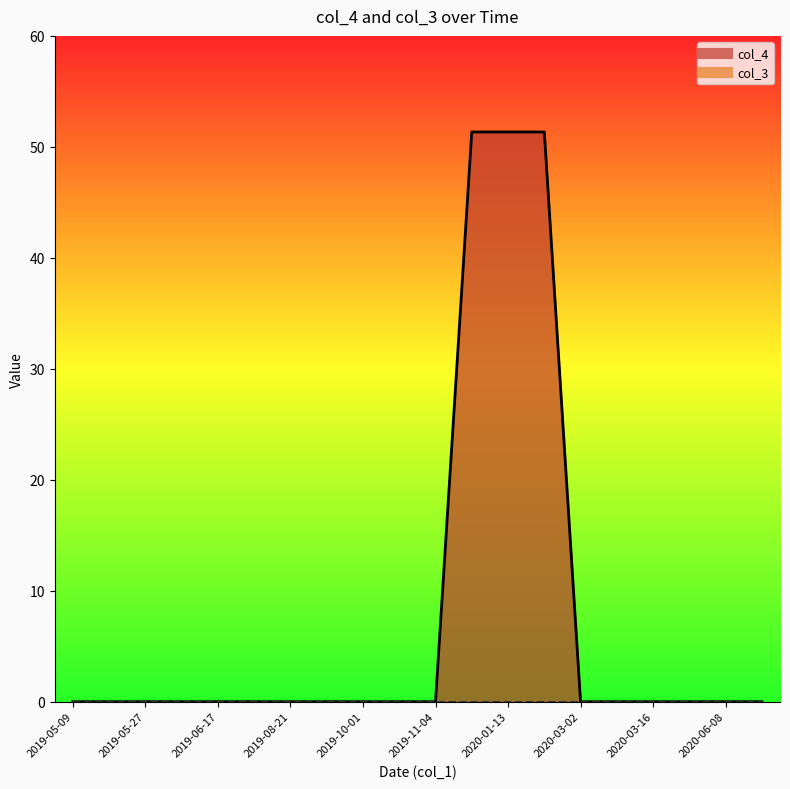

Is it true that the value at 2019-06-25 is 28.6?

False